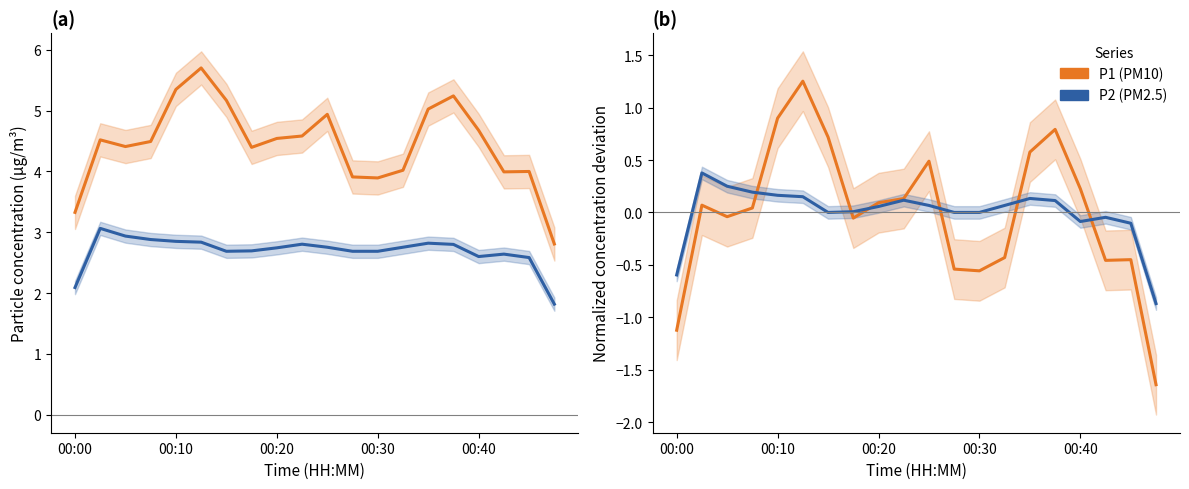

Reading left to right, what are all the values shown in this chart?

P1: 3.3	4.5	4.4	4.5	5.3	5.7	5.2	4.4	4.5	4.6	4.9	3.9	3.9	4.0	5.0	5.2	4.7	4.0	4.0	2.8
P2: 2.1	3.1	2.9	2.9	2.8	2.8	2.7	2.7	2.7	2.8	2.8	2.7	2.7	2.8	2.8	2.8	2.6	2.6	2.6	1.8
P1 (PM10): -1.1	0.1	-0.0	0.0	0.9	1.3	0.7	-0.1	0.1	0.1	0.5	-0.5	-0.6	-0.4	0.6	0.8	0.2	-0.5	-0.5	-1.6
P2 (PM2.5): -0.6	0.4	0.3	0.2	0.2	0.2	0.0	0.0	0.1	0.1	0.1	0.0	0.0	0.1	0.1	0.1	-0.1	-0.0	-0.1	-0.9